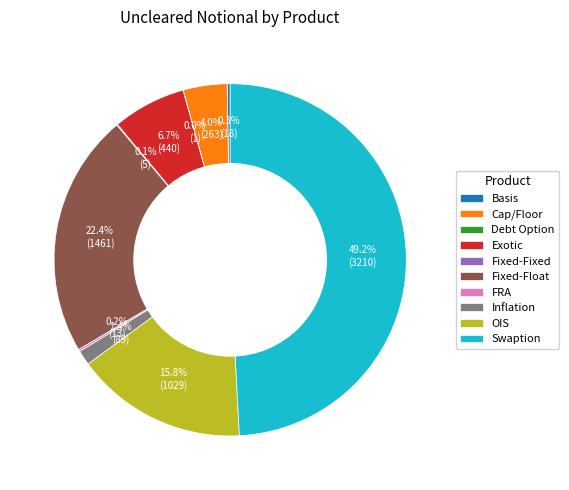

What is the largest slice in the pie chart?

Swaption